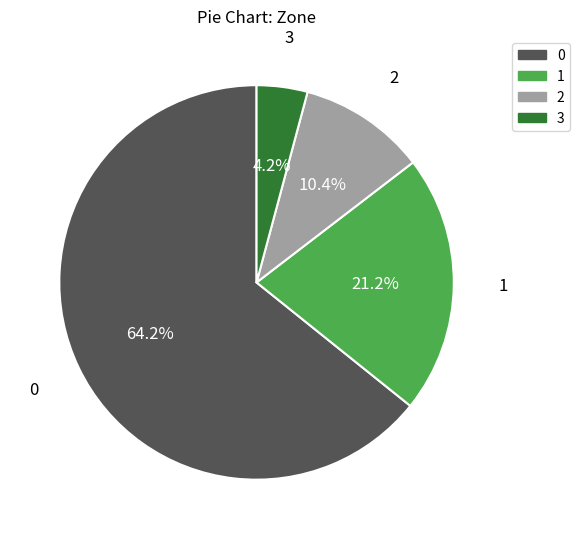

Combined, do 0 and 3 account for over 50%?

Yes